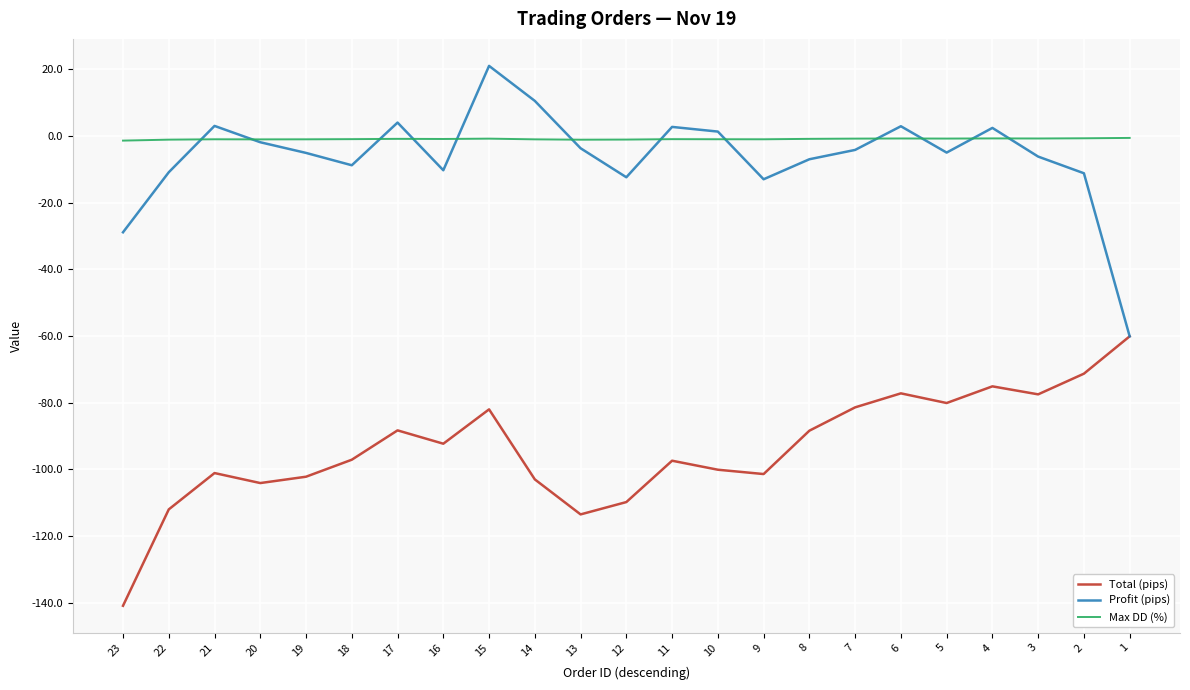

What is the sum of the Profit (pips) values at 18 and 22?

-19.7